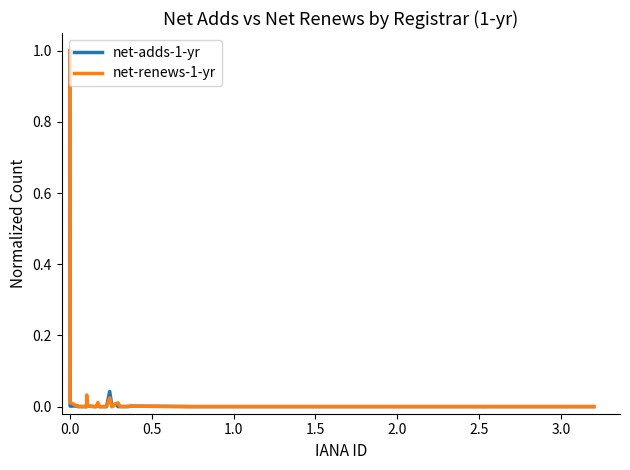

What is the maximum value shown in the chart?

1.0